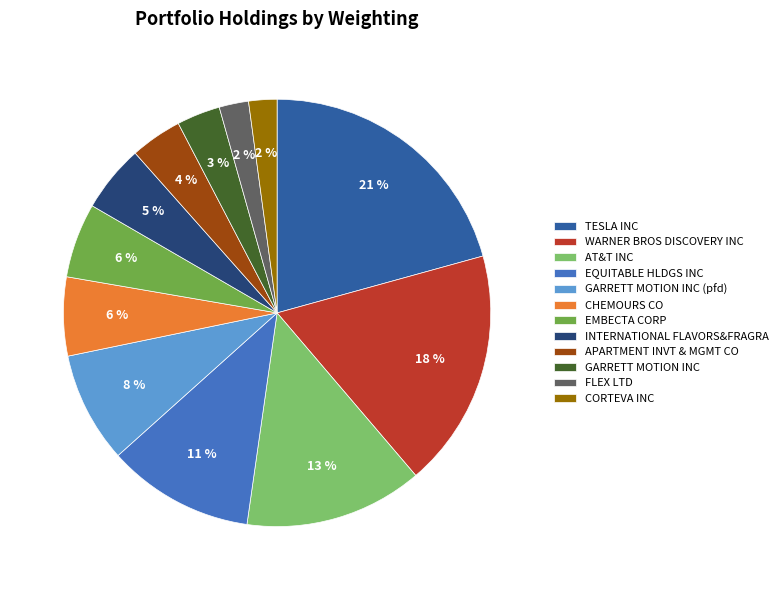

Does any single category account for the majority?

No